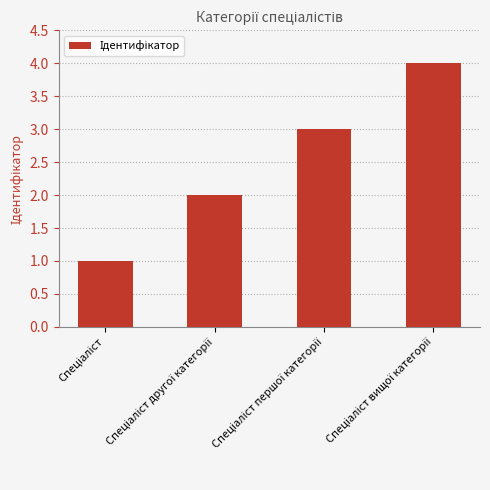

What is the maximum value shown in the chart?

4